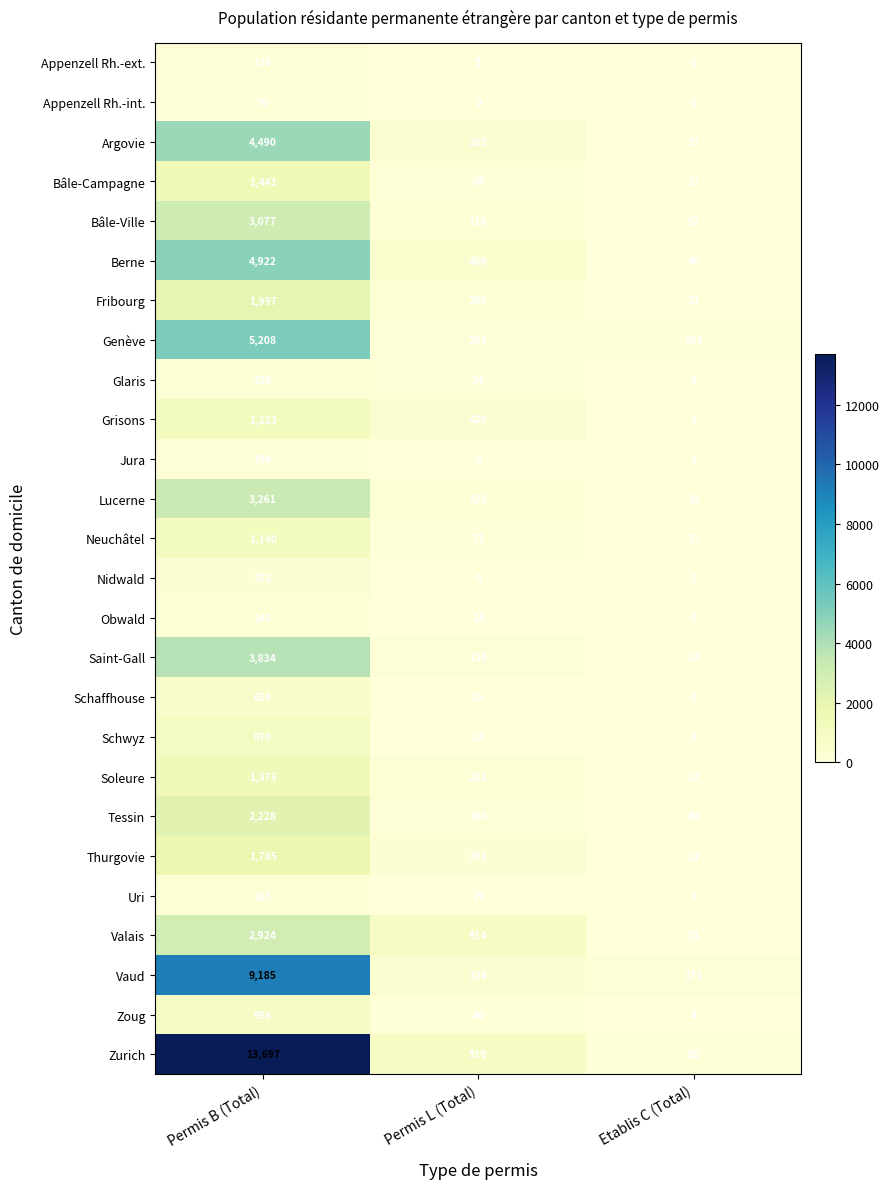

What is the spread (max minus min) of values at Etablis C (Total)?

175